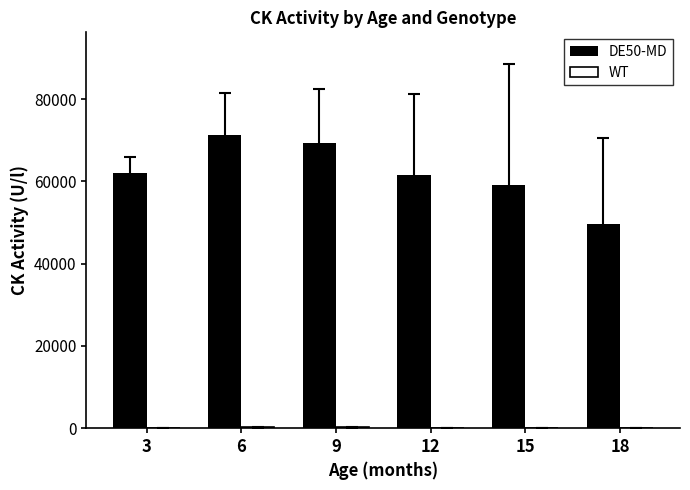

Count the number of categories in the chart.

6